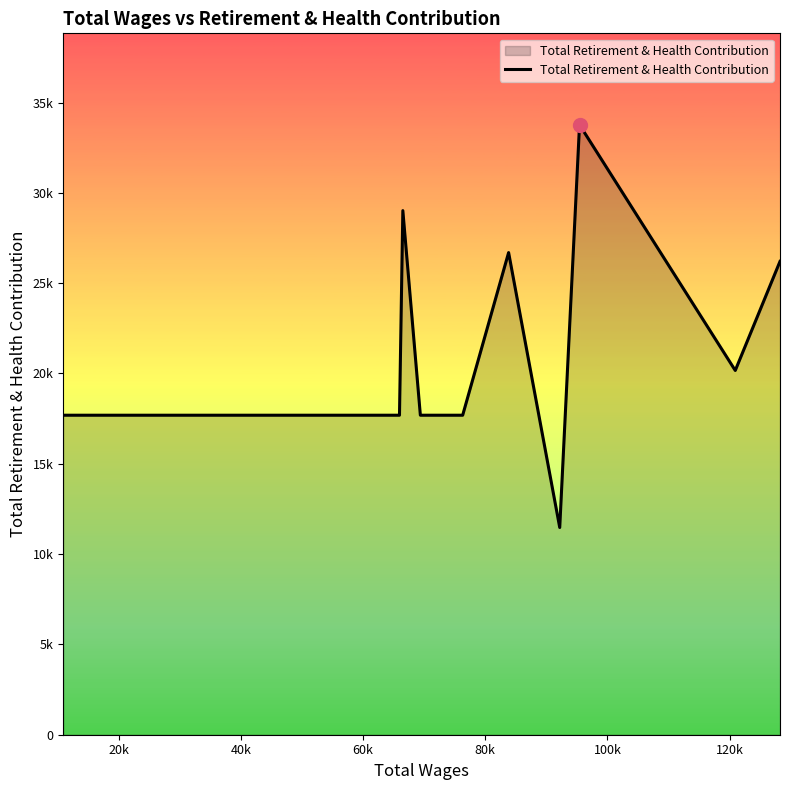

What is the difference between the maximum and minimum values?

22294